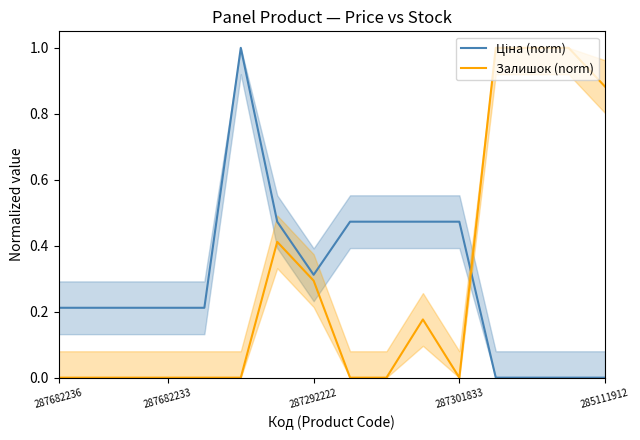

How many lines are shown in the chart?

2